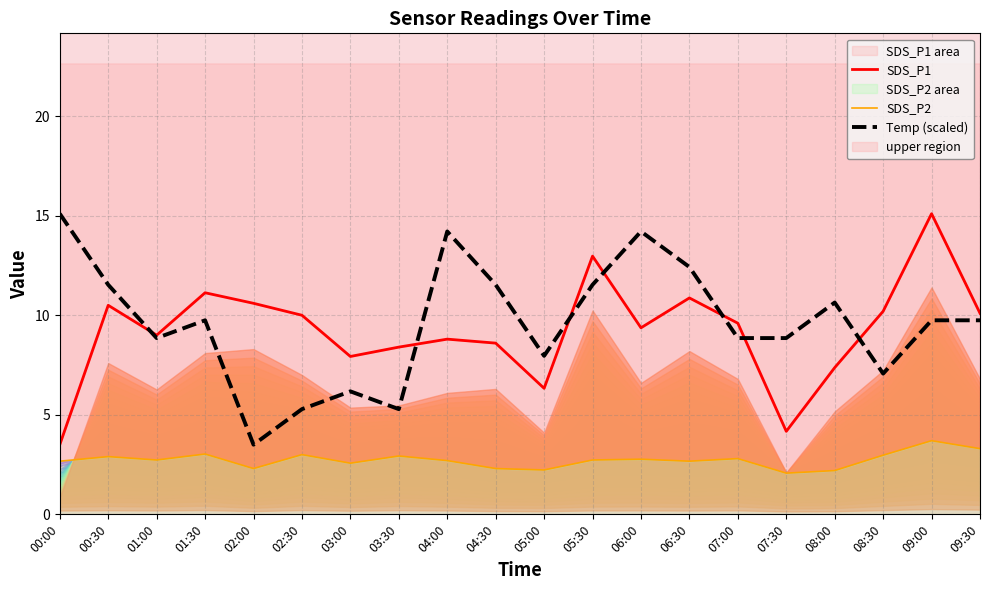

Is it true that Temp (scaled) equals 9.7 at 09:30?

True